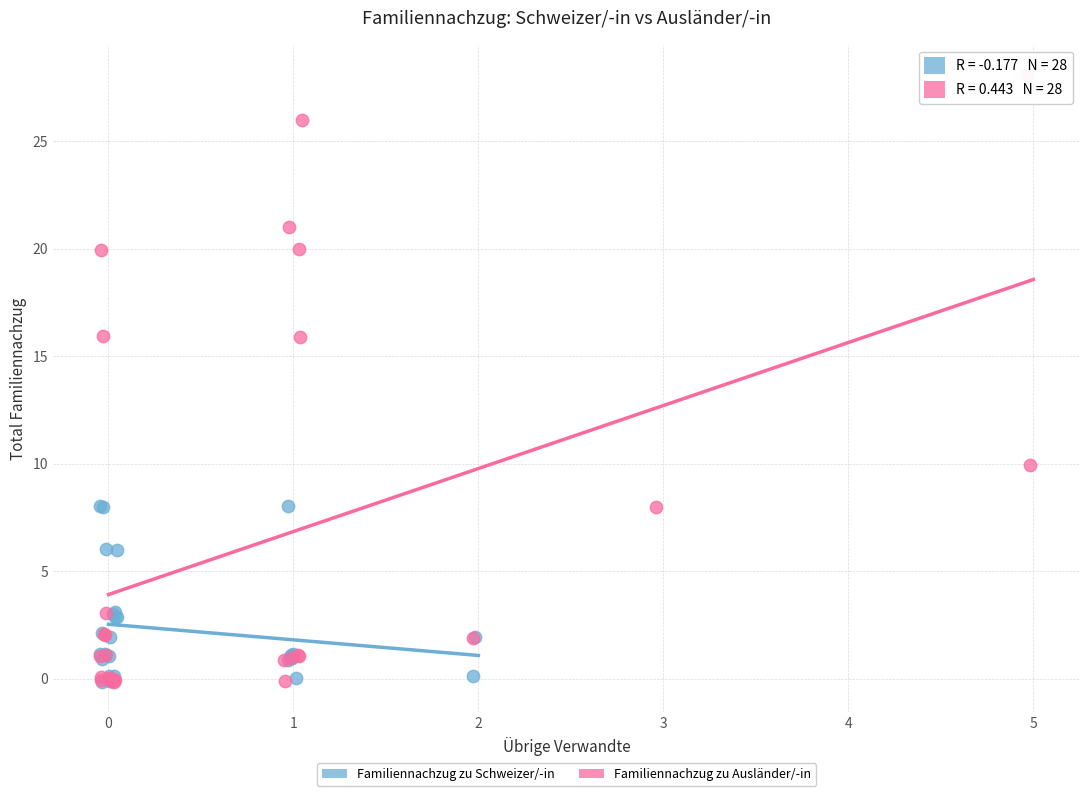

Which series contains the highest Y value?

Familiennachzug zu Ausländer/-in